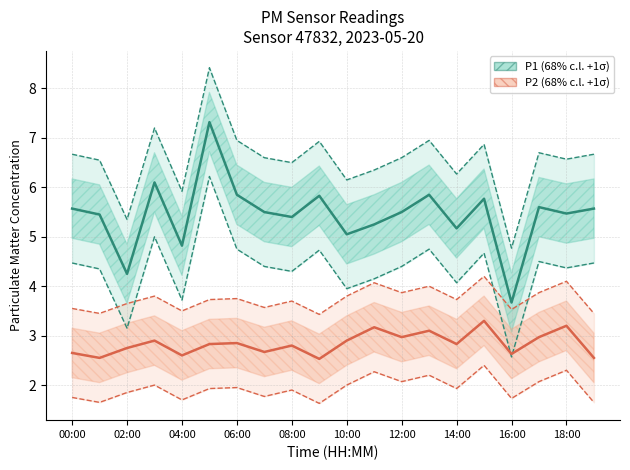

At which label does P1 (68% c.l. +1σ) first exceed 5?

00:00